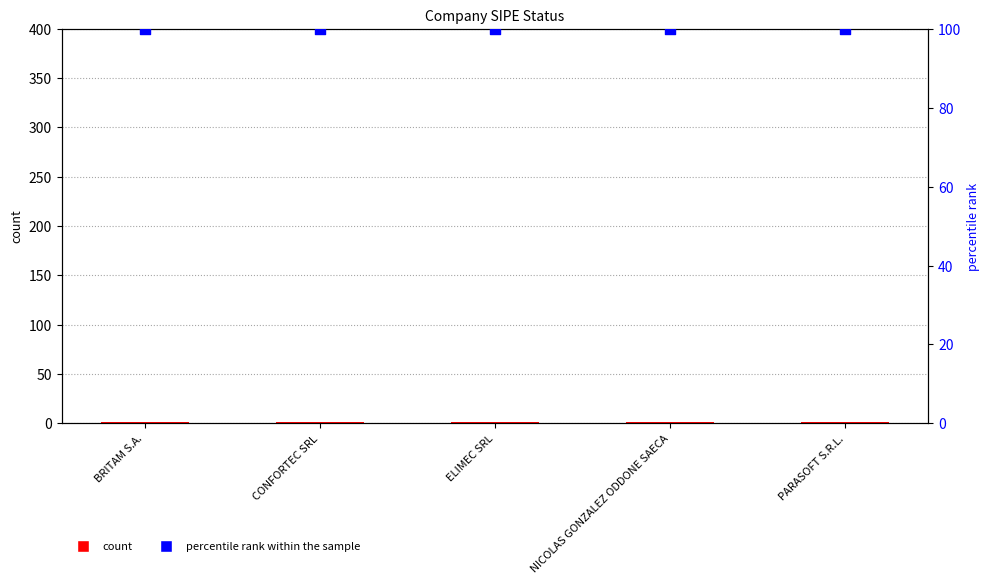

What are all the series names shown in the legend?

count, percentile rank within the sample